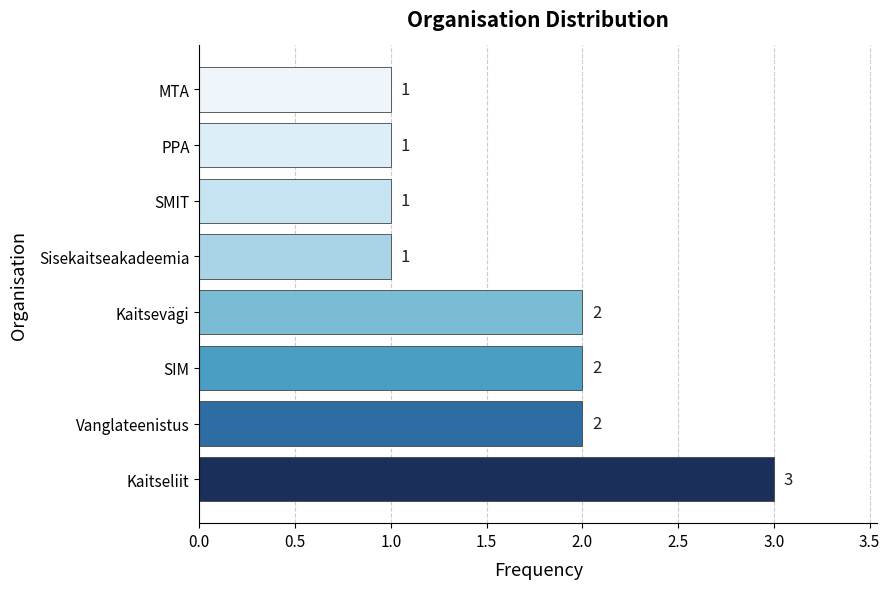

The value at Vanglateenistus is 2. True or false?

True